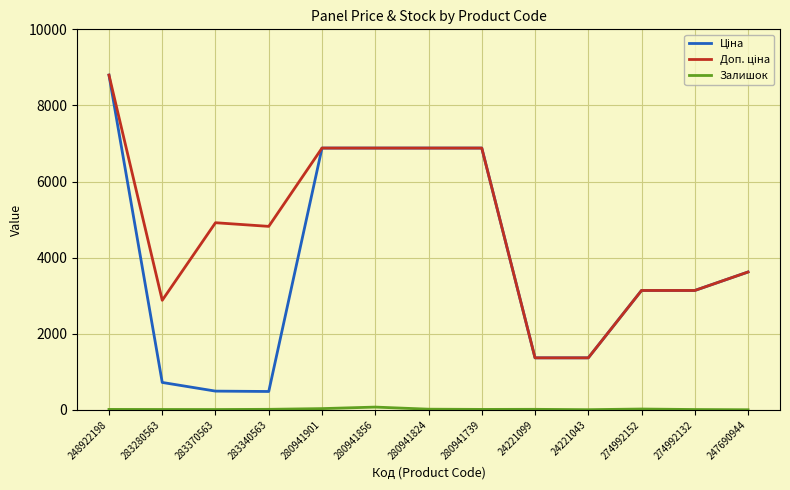

At which category is the sum across all series the highest?

248922198